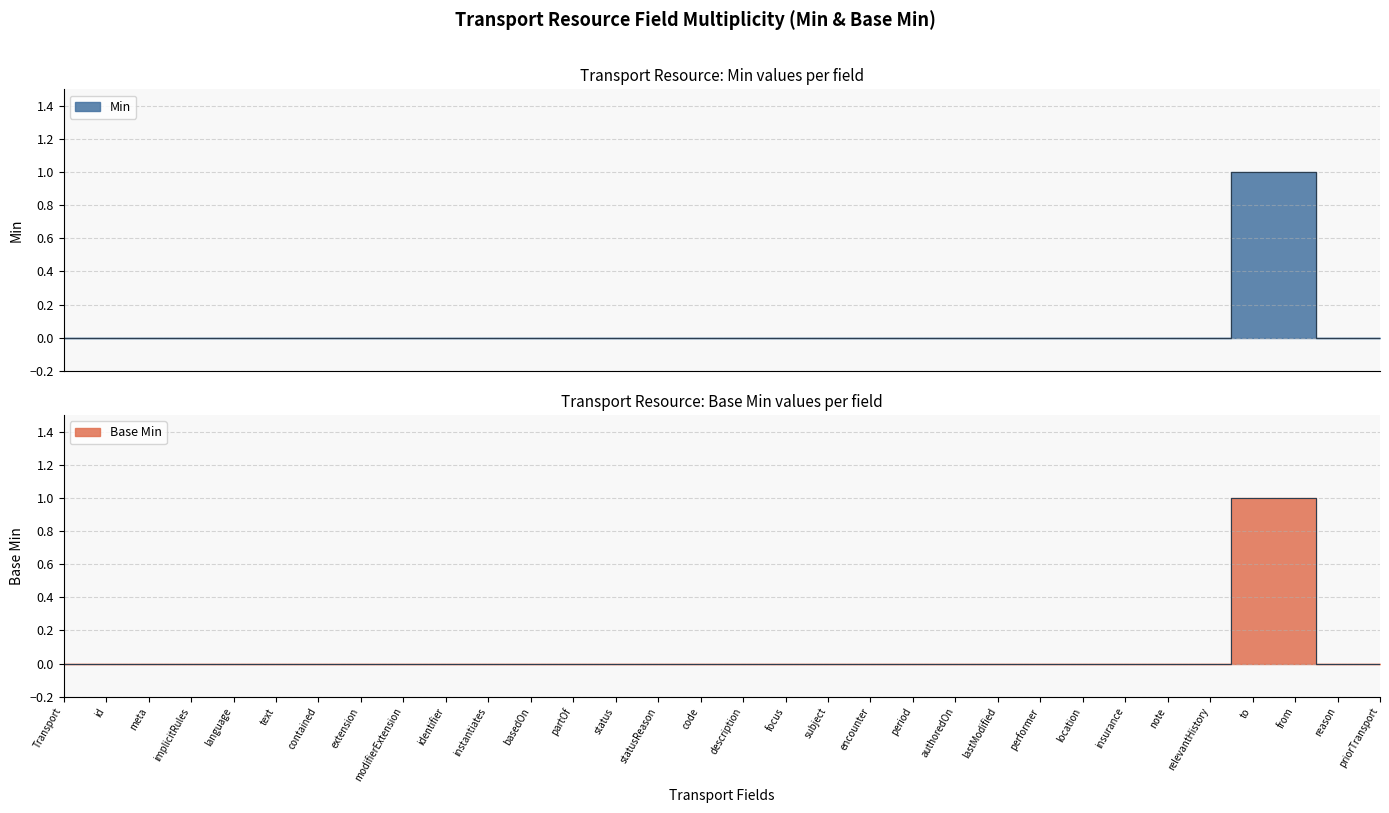

What is the label of the 13th point from the left?

partOf